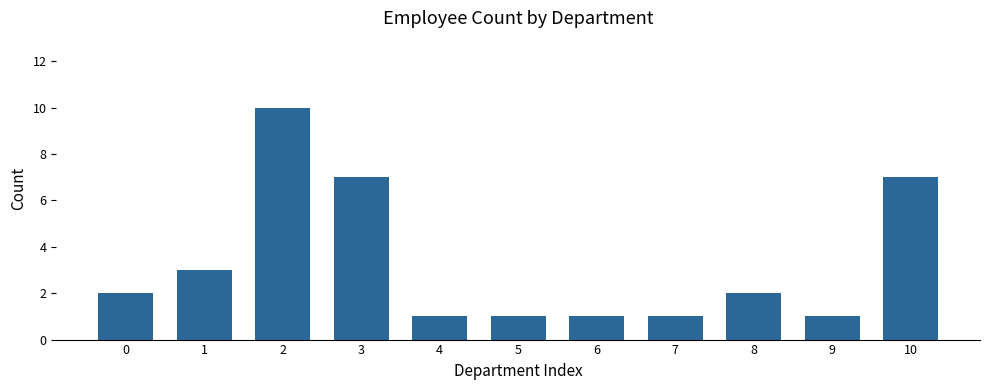

What is the sum of the values at 7 and 1?

4